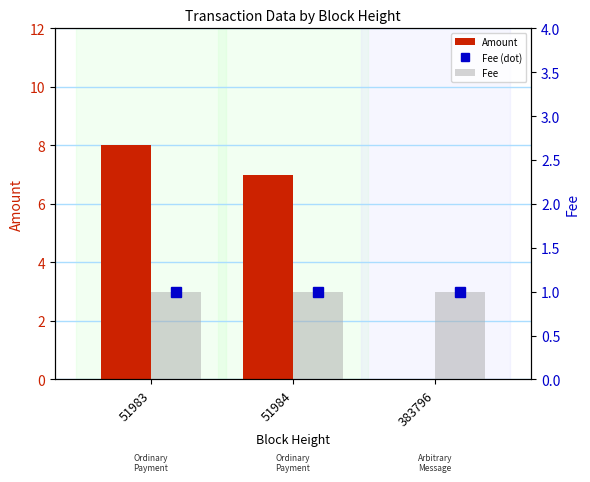

What is the sum of all Fee (dot) values?

3